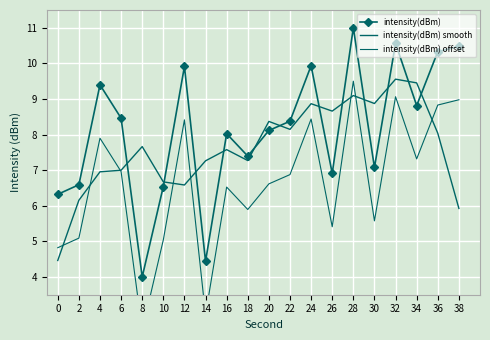

At which label does intensity(dBm) smooth first exceed 7?

8